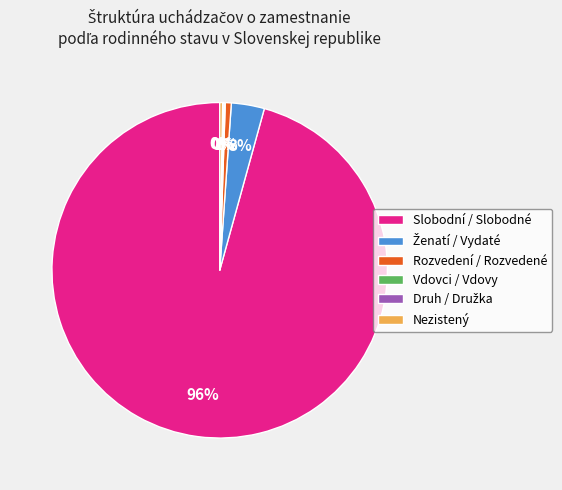

The Slobodní / Slobodné slice represents 83% of the pie. True or false?

False